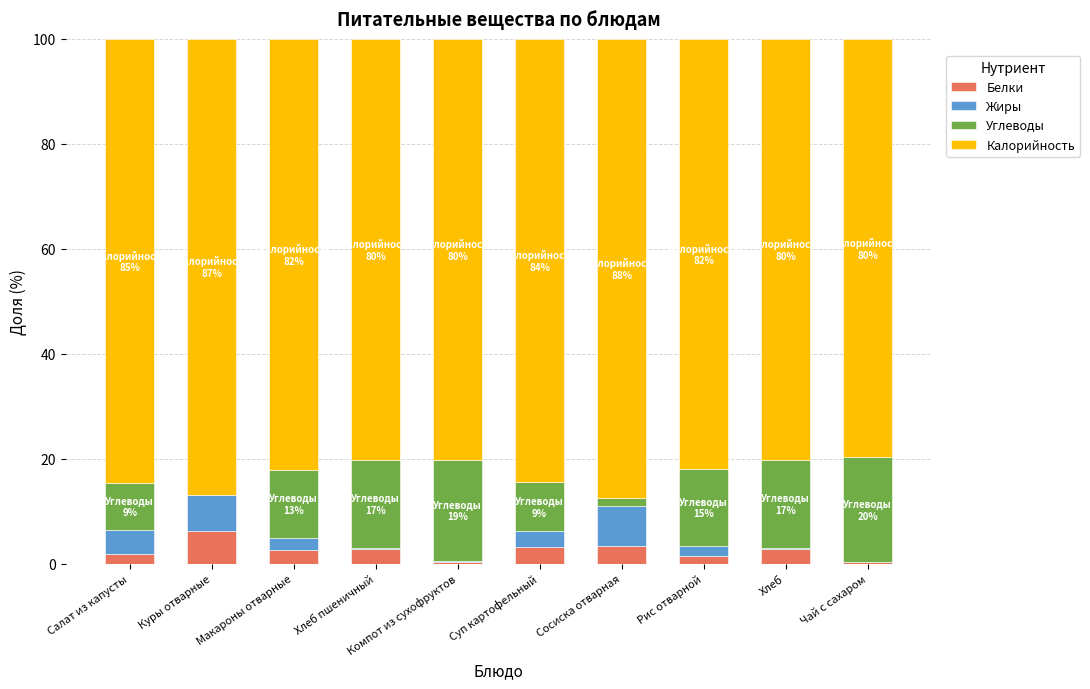

How many data points does each series have?

10